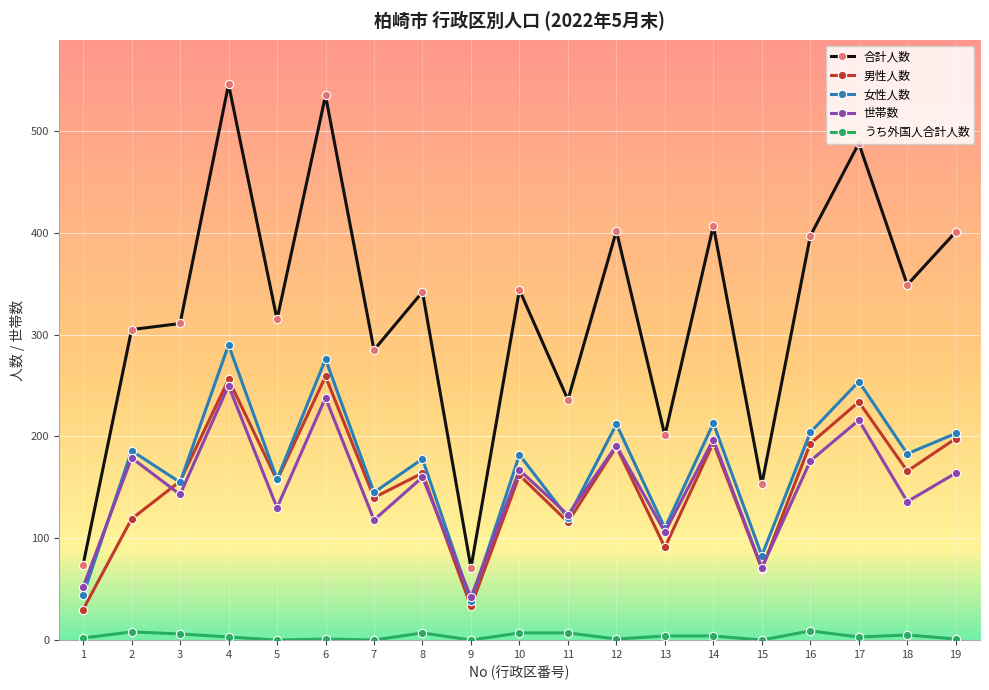

True or false: うち外国人合計人数 has more than 0 interior local peaks.

True